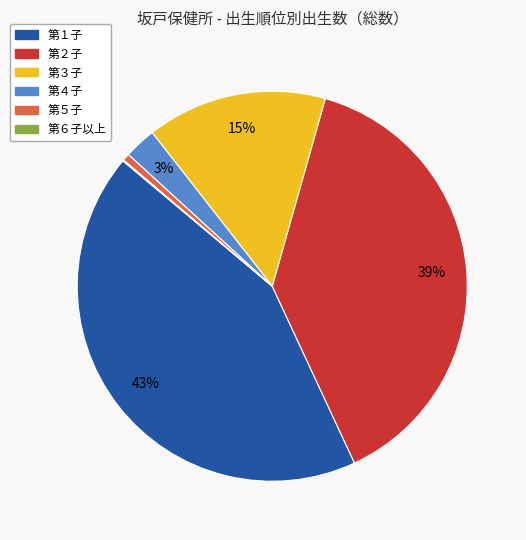

What is the largest slice in the pie chart?

第１子